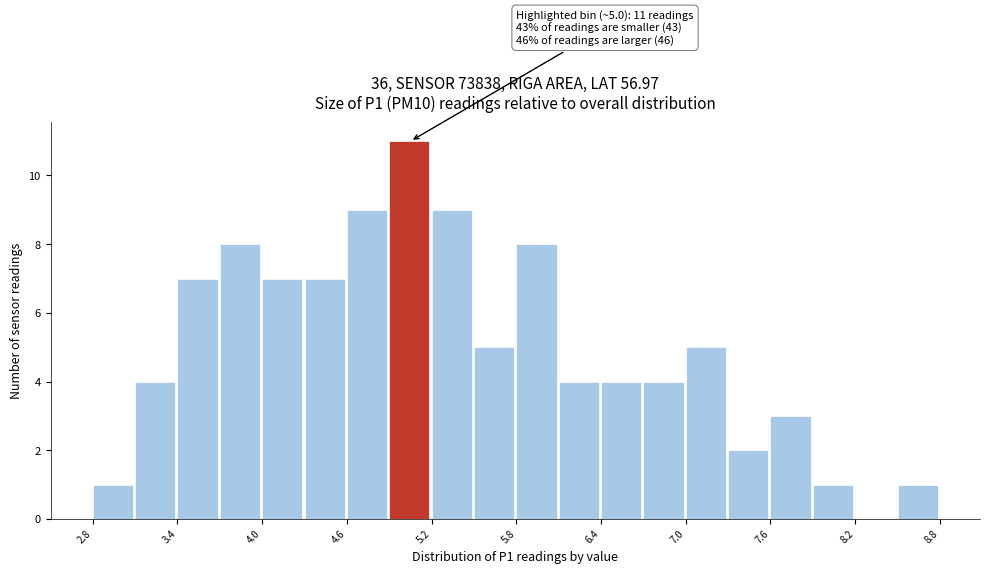

Read against the x-axis, roughly where is the centre of the tallest bar?

5.0